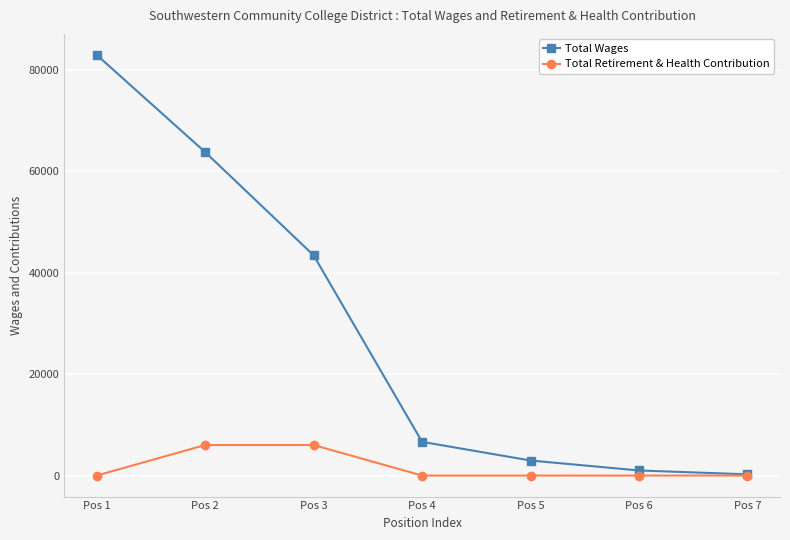

What is the difference between the Total Wages values at Pos 6 and Pos 7?

762.0